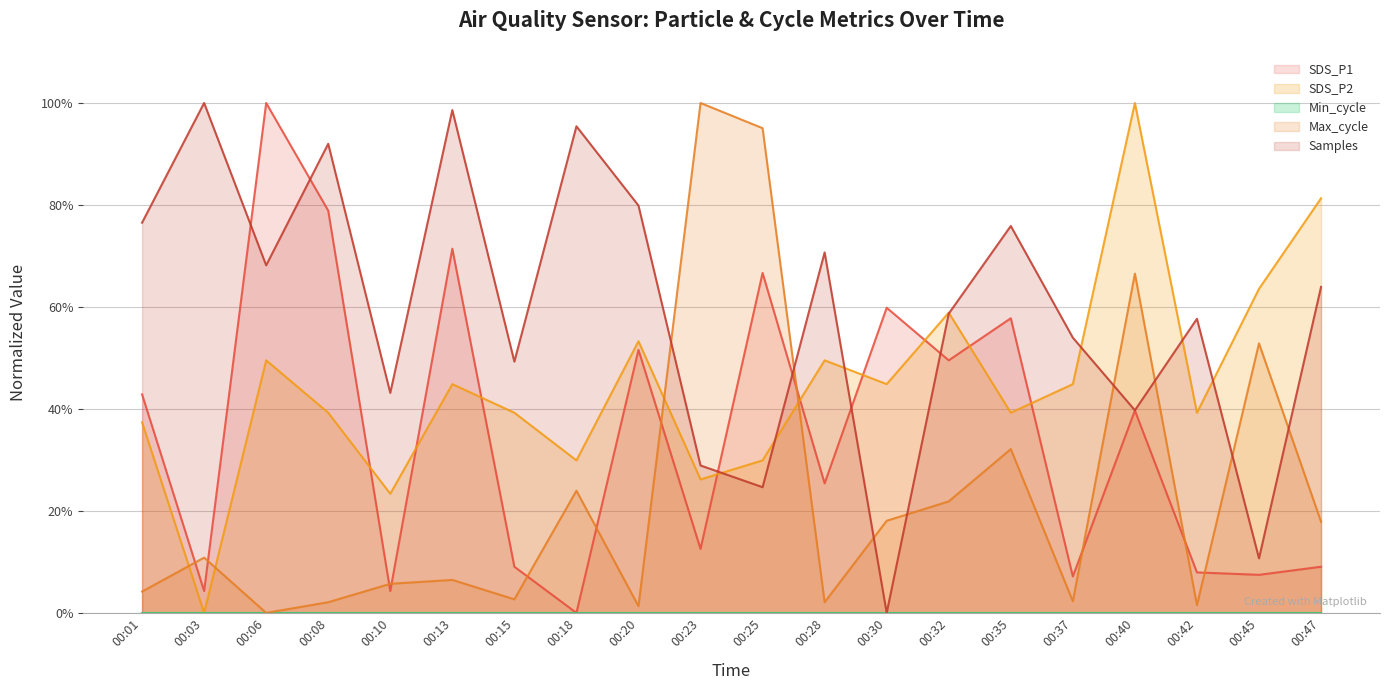

How many interior local peaks does the SDS_P2 series have?

6